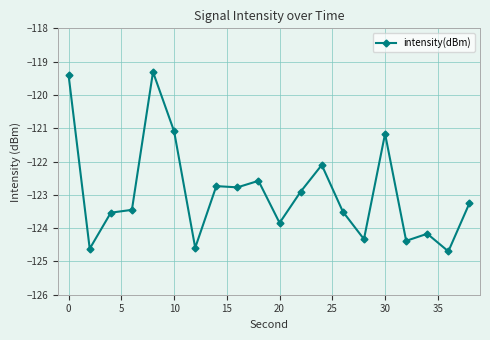

What is the greatest value displayed?

-119.3